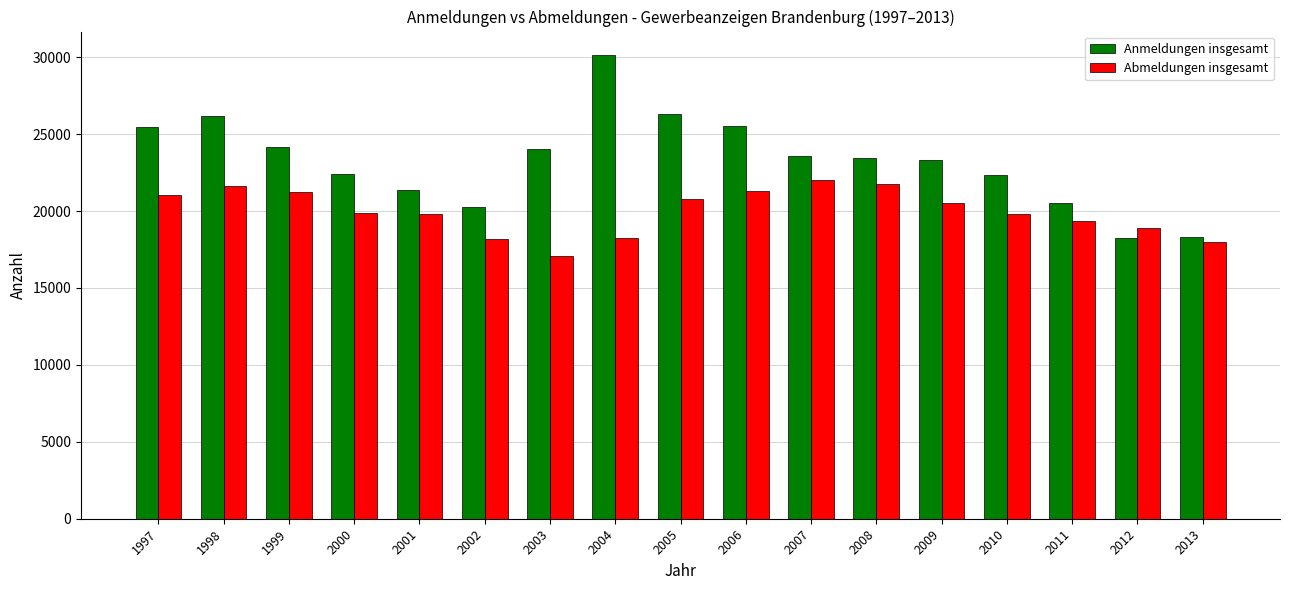

What are all the series names shown in the legend?

Anmeldungen insgesamt, Abmeldungen insgesamt